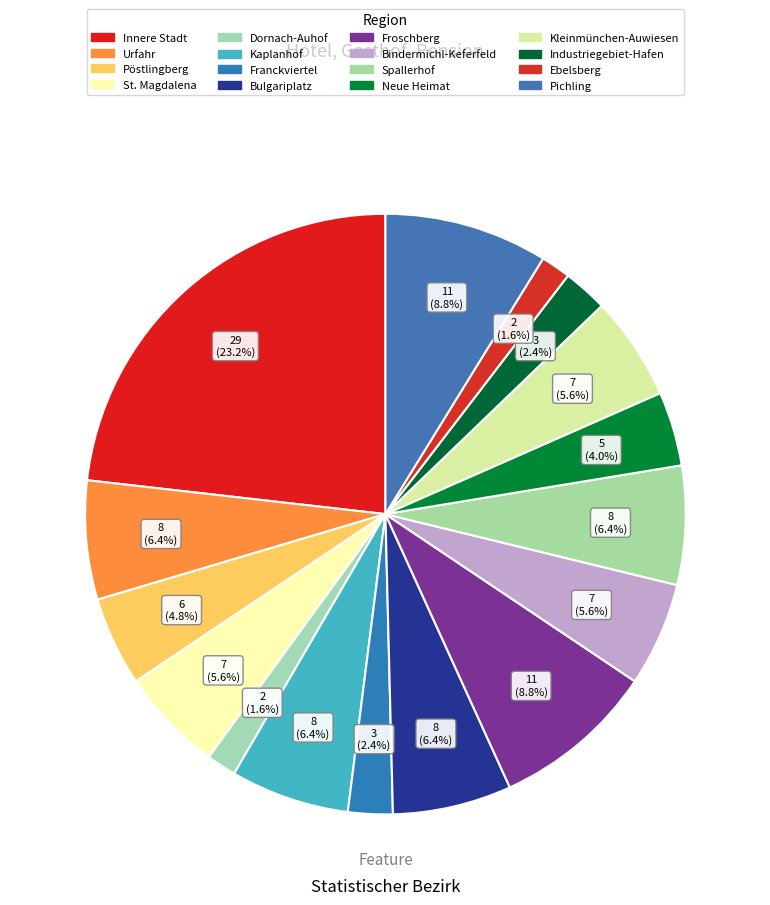

What is the total percentage of Pichling and Ebelsberg?

10.4%